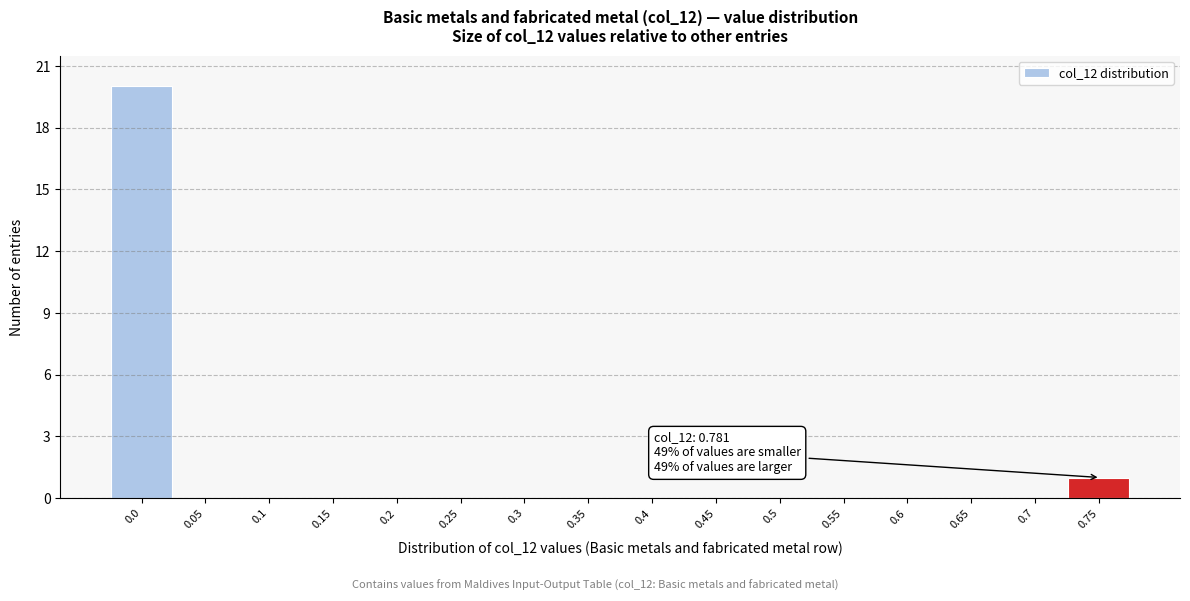

Reading left to right, list all the values displayed in this chart.

0.0=20	0.05=0	0.1=0	0.15=0	0.2=0	0.25=0	0.3=0	0.35=0	0.4=0	0.45=0	0.5=0	0.55=0	0.6=0	0.65=0	0.7=0	0.75=1